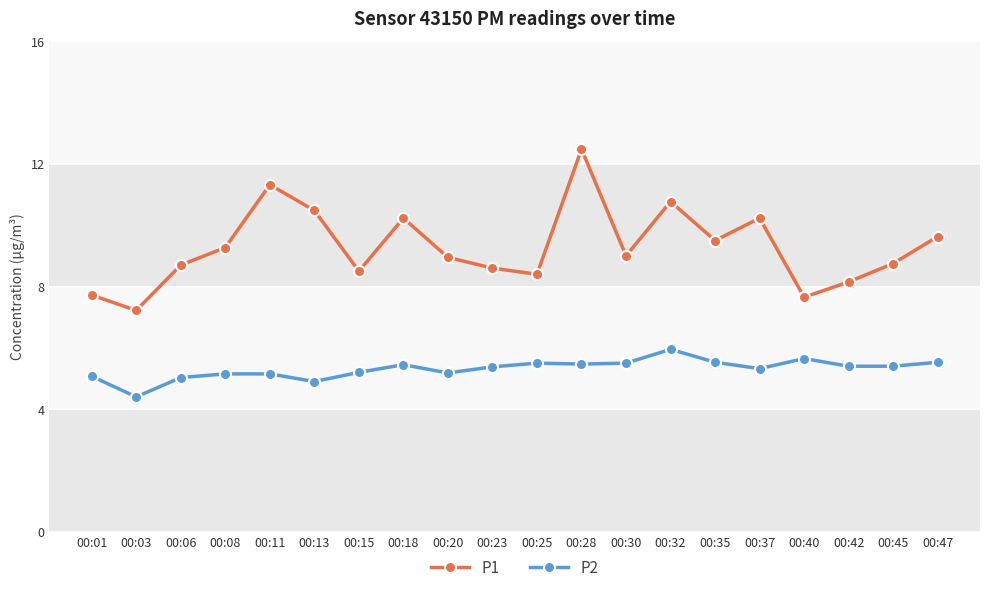

What is the sum of the P1 values at 00:13 and 00:47?

20.1